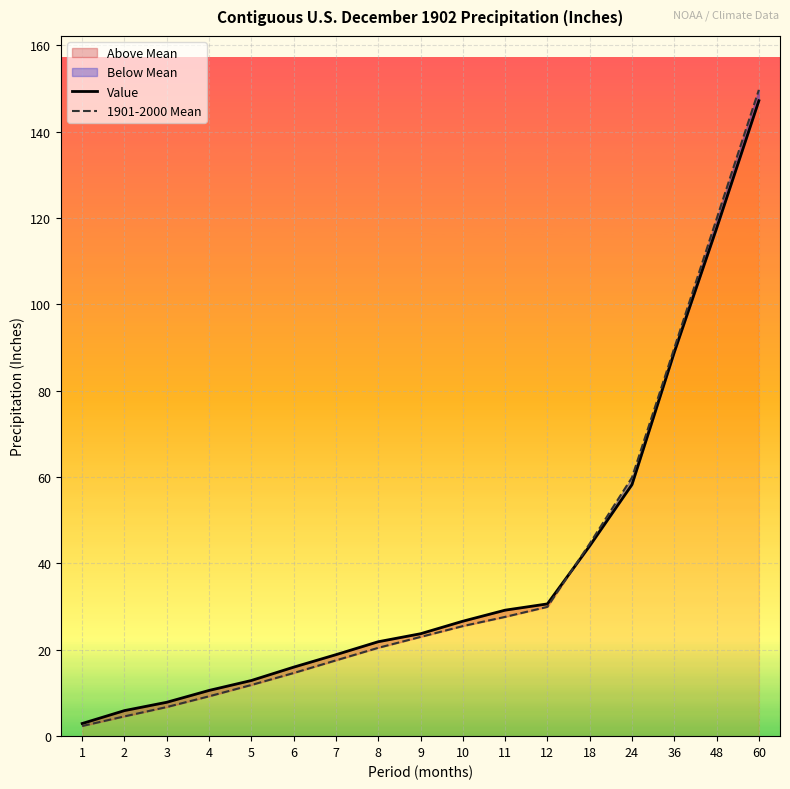

Reading left to right, what are all the values shown in this chart?

Value: 2.9	5.9	7.8	10.6	12.9	16.0	18.9	21.9	23.7	26.6	29.2	30.6	44.1	58.3	88.9	117.6	147.2
1901-2000 Mean: 2.4	4.6	6.7	9.2	11.8	14.6	17.6	20.5	23.0	25.5	27.6	29.9	44.6	59.9	89.9	119.8	149.7